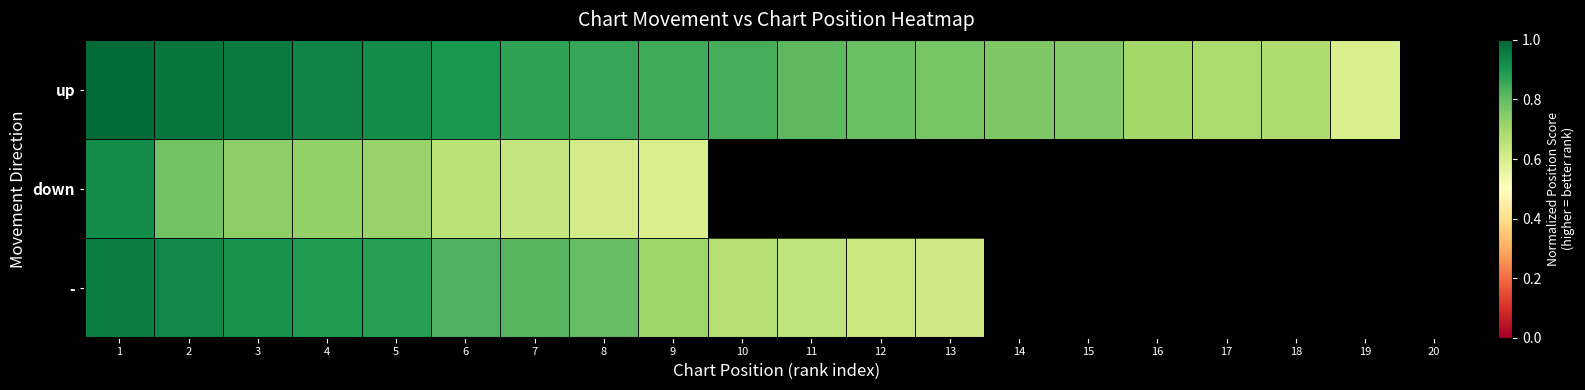

Which label corresponds to the largest value in the chart?

1